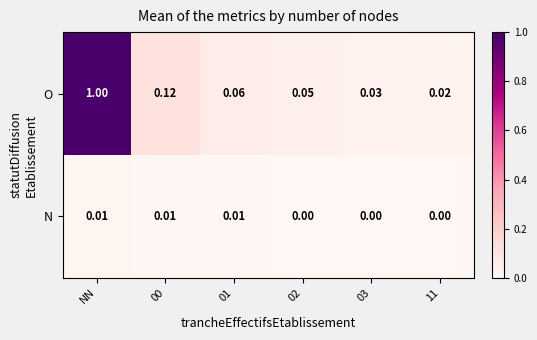

Rank the series at NN from highest to lowest value.

O, N